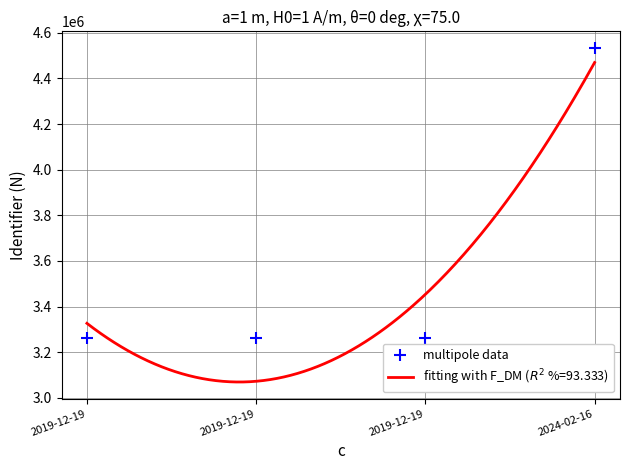

Which has a higher value, 2019-12-19 or 2019-12-19?

2019-12-19